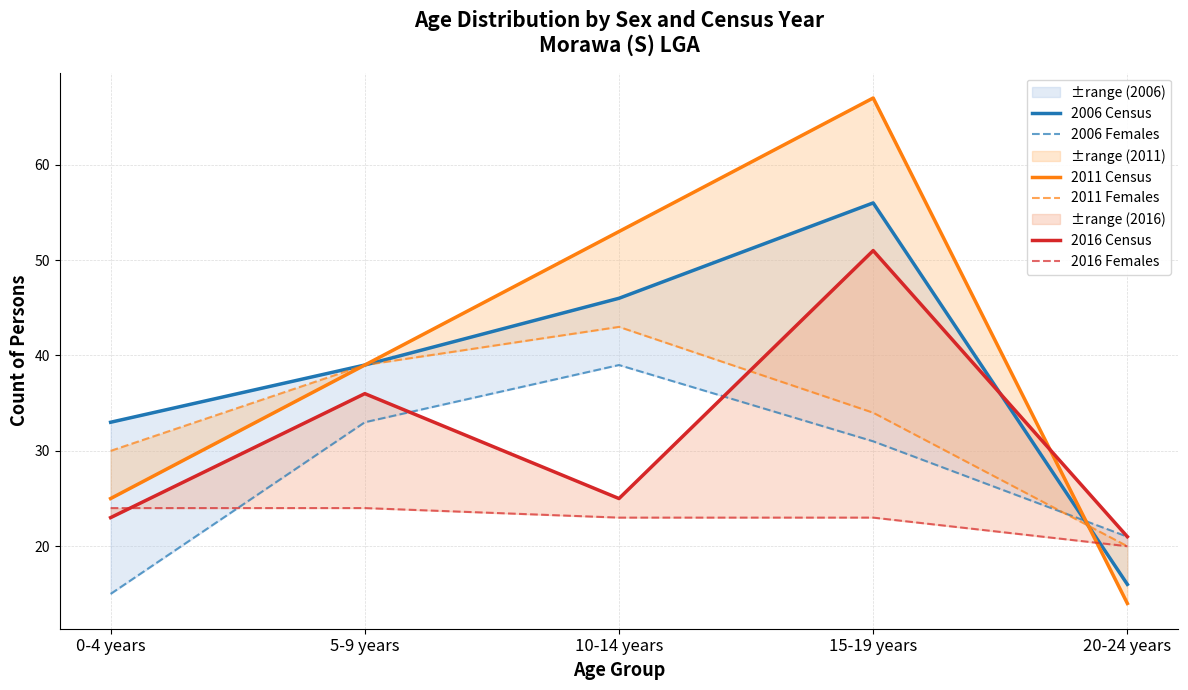

What is the spread (max minus min) of values at 15-19 years?

44